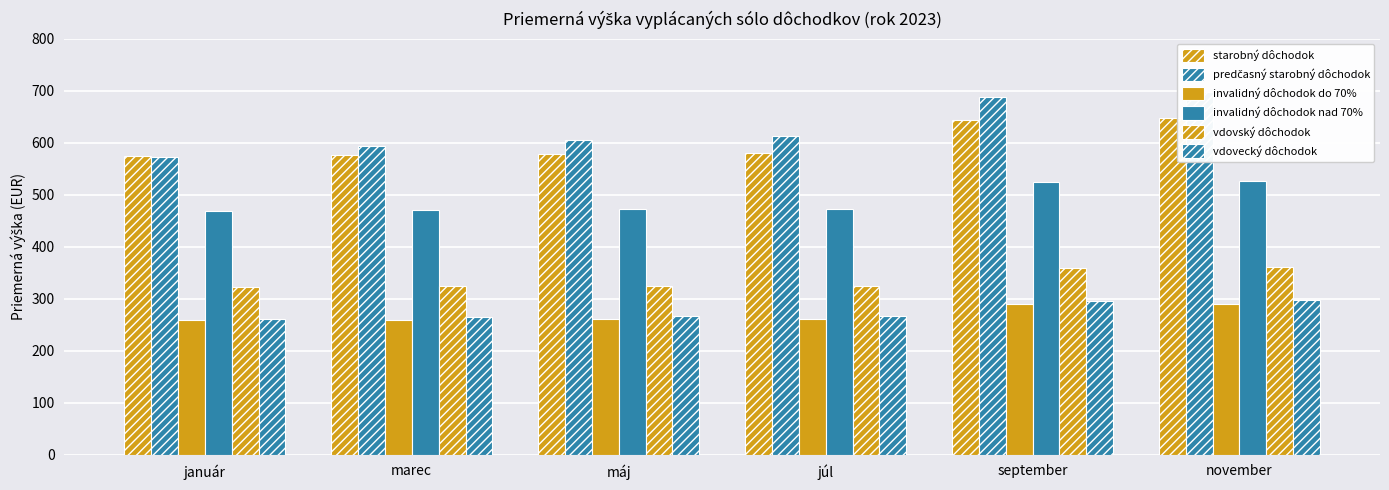

What is the difference between the maximum and minimum values in the starobný dôchodok series?

73.0